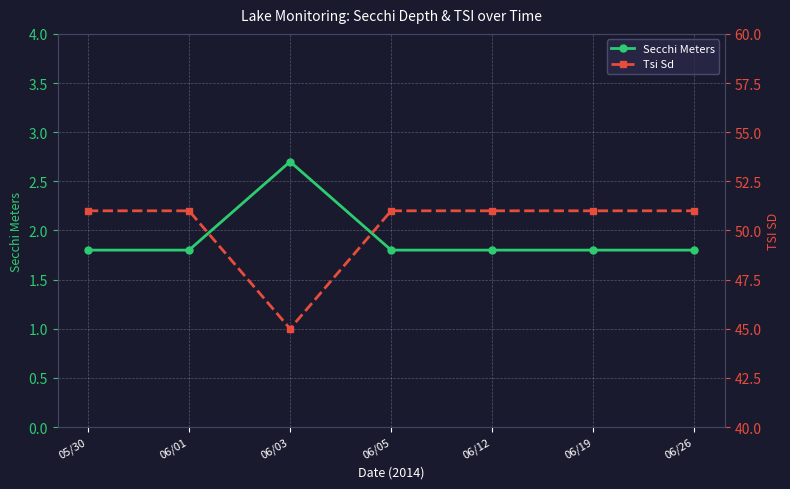

The Secchi Meters series shows 1.8 at 06/12. True or false?

True